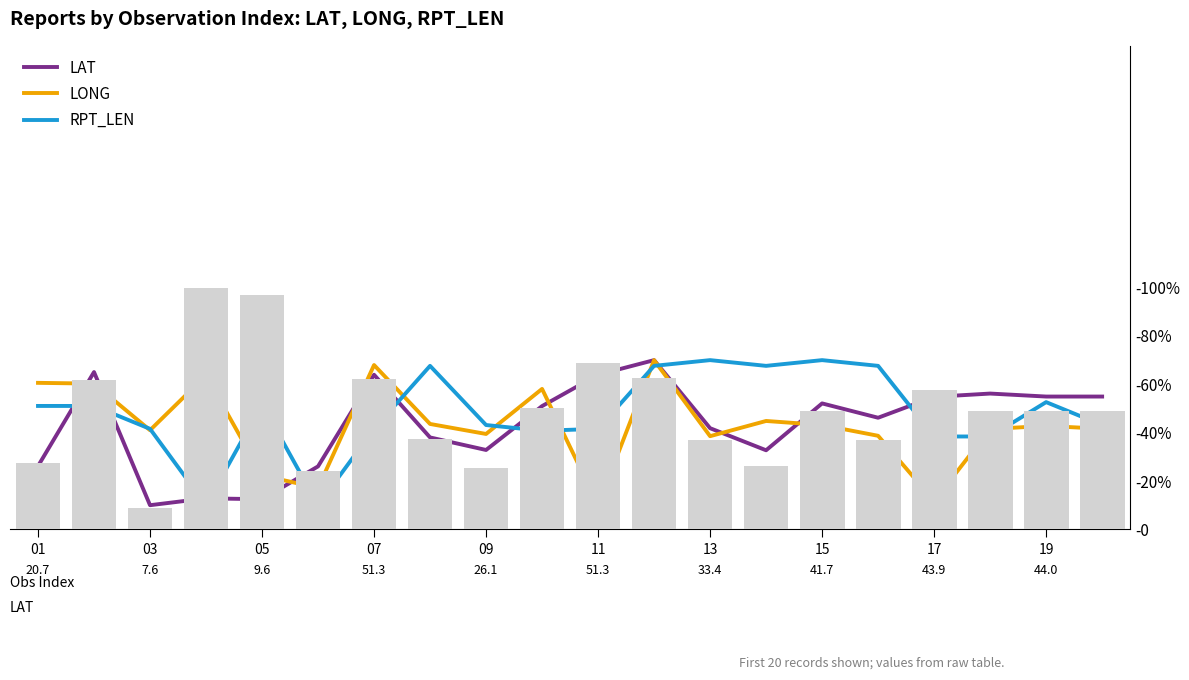

Which has a higher value, 05 or 03?

05